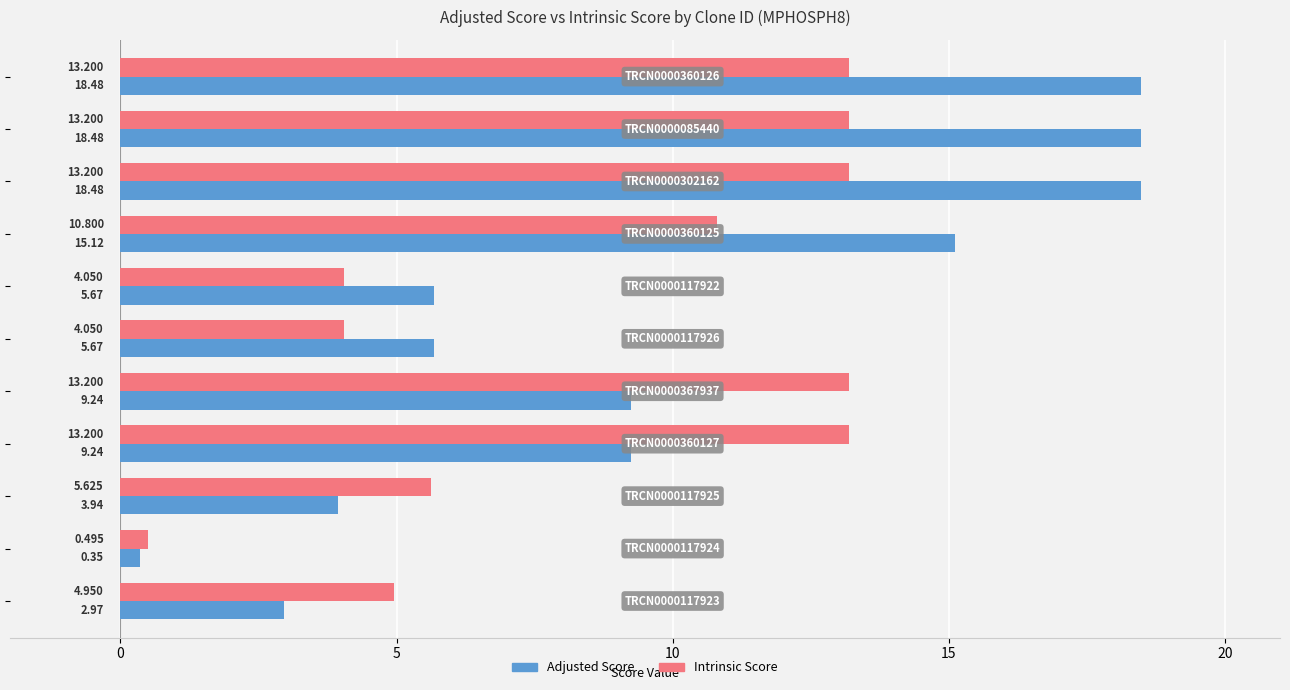

What is the sum of all Intrinsic Score values?

96.0